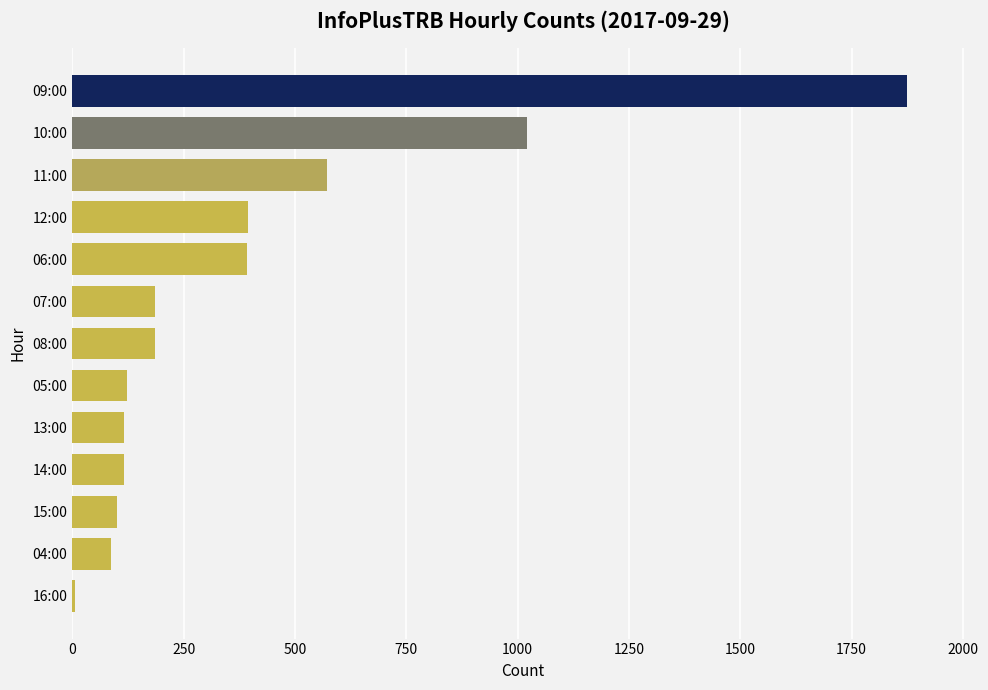

At which label is the value closest to 940?

10:00